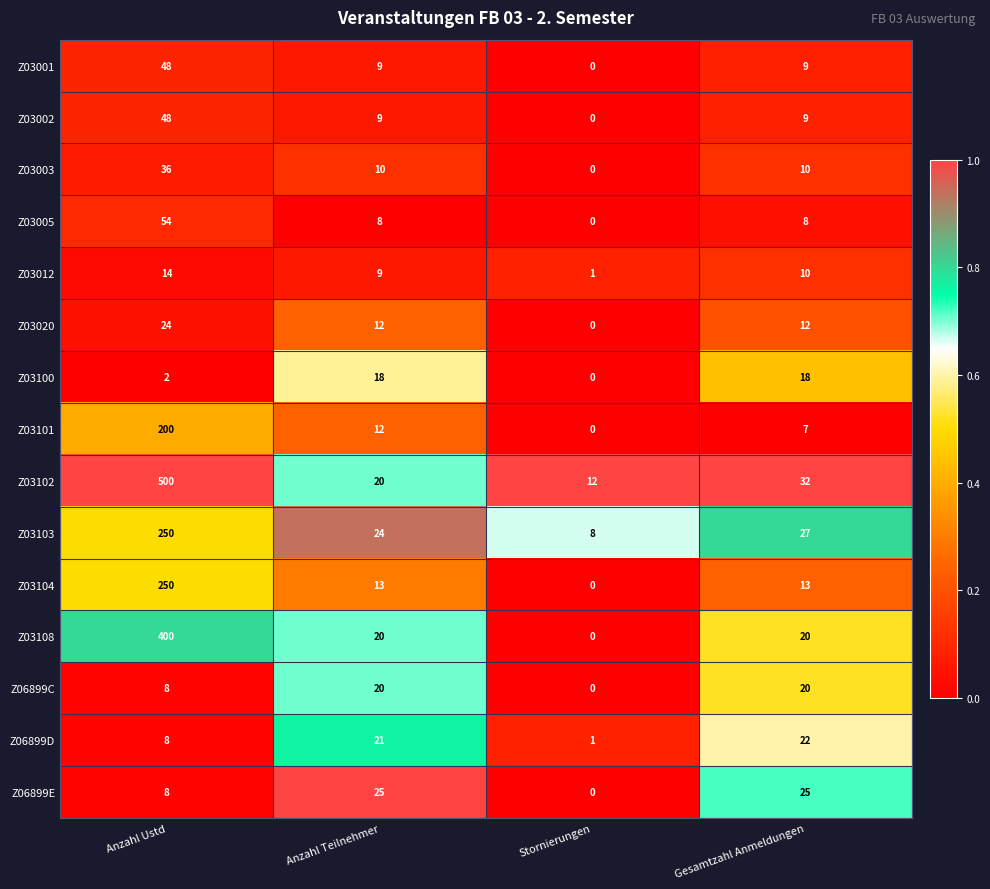

Which category has the lowest value across all series?

Stornierungen